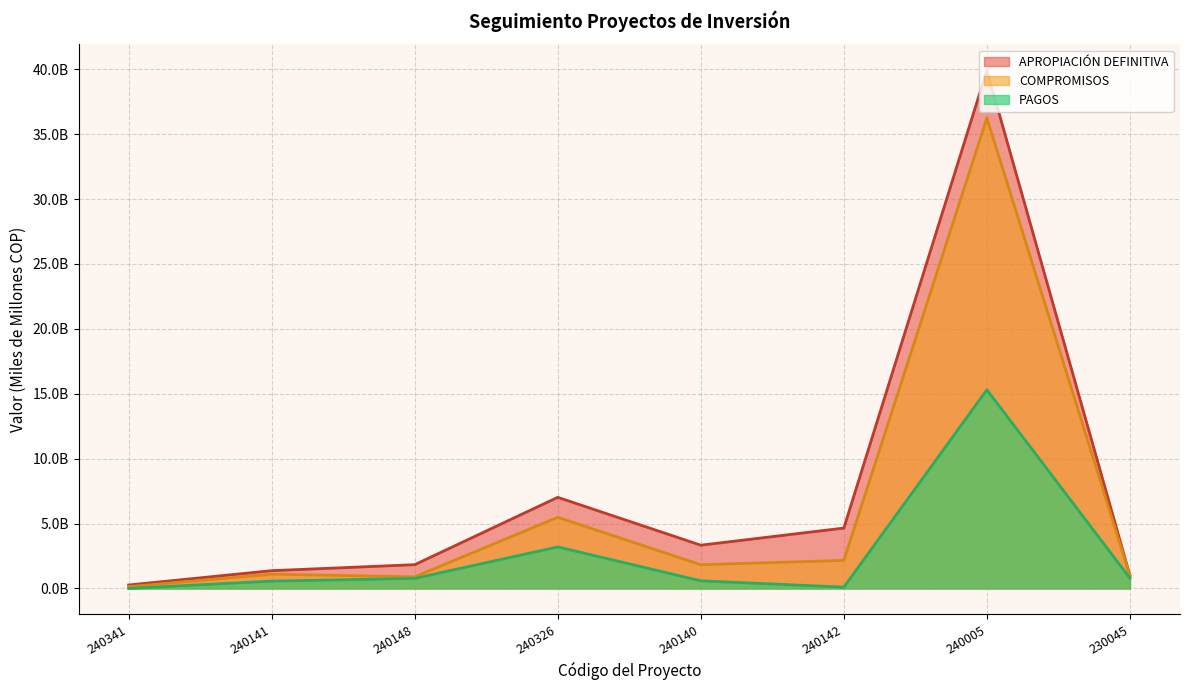

True or false: APROPIACIÓN DEFINITIVA has a value of 7.2 at 240142.

False